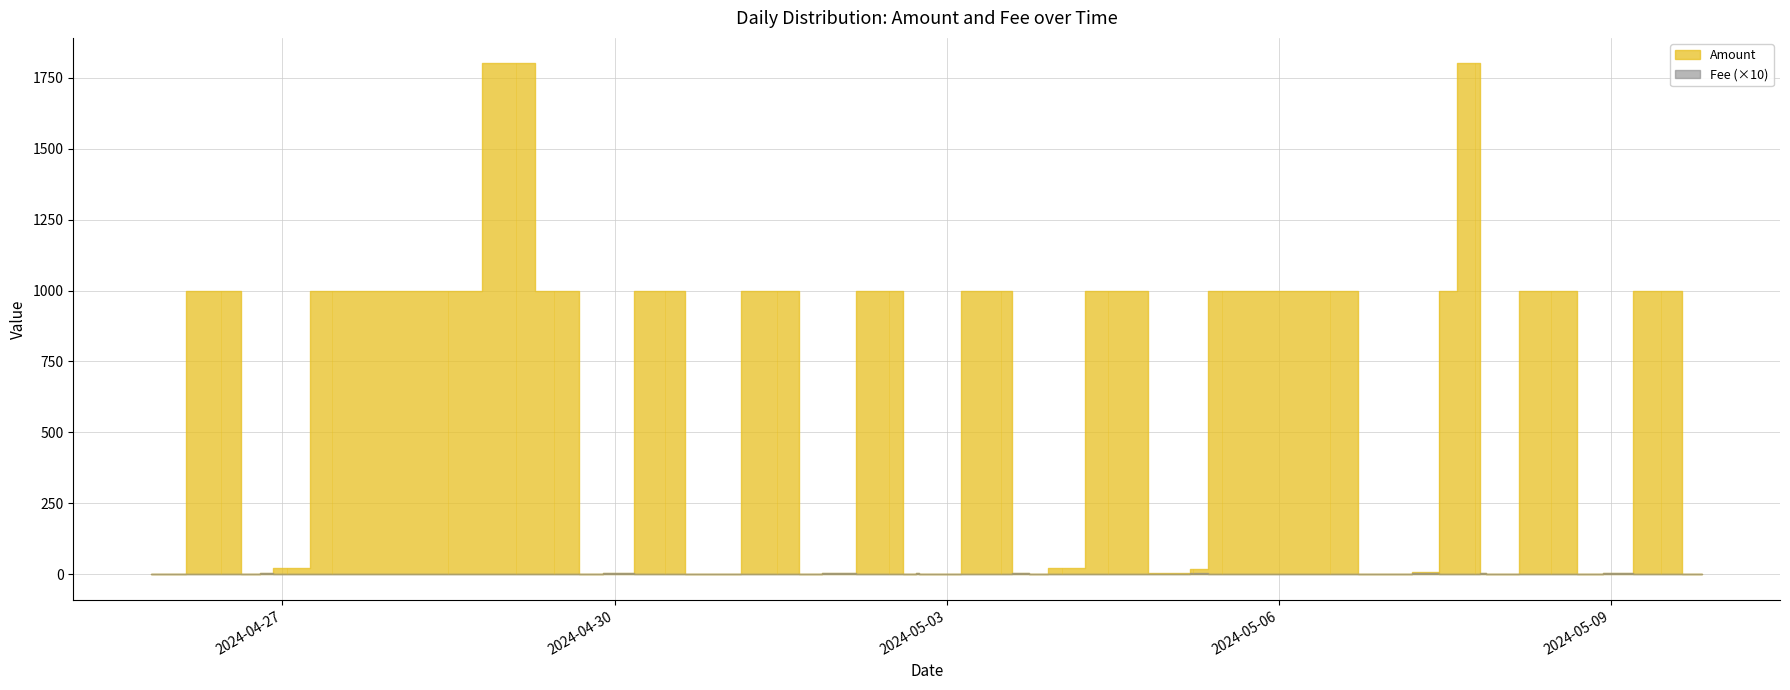

True or false: Fee has a value of 0.4 at 1.

False